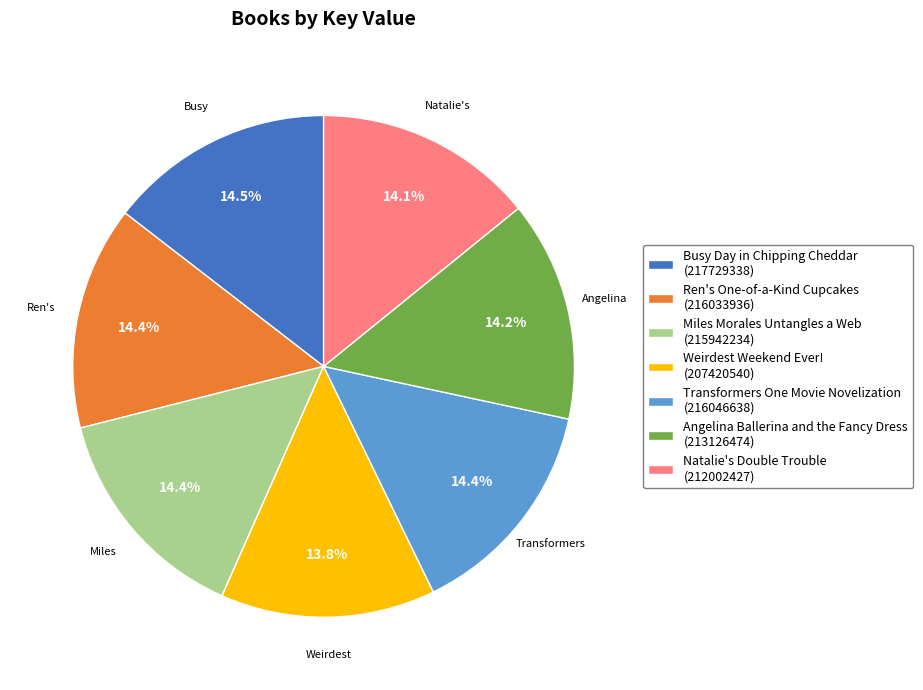

How many slices are in this pie chart?

7